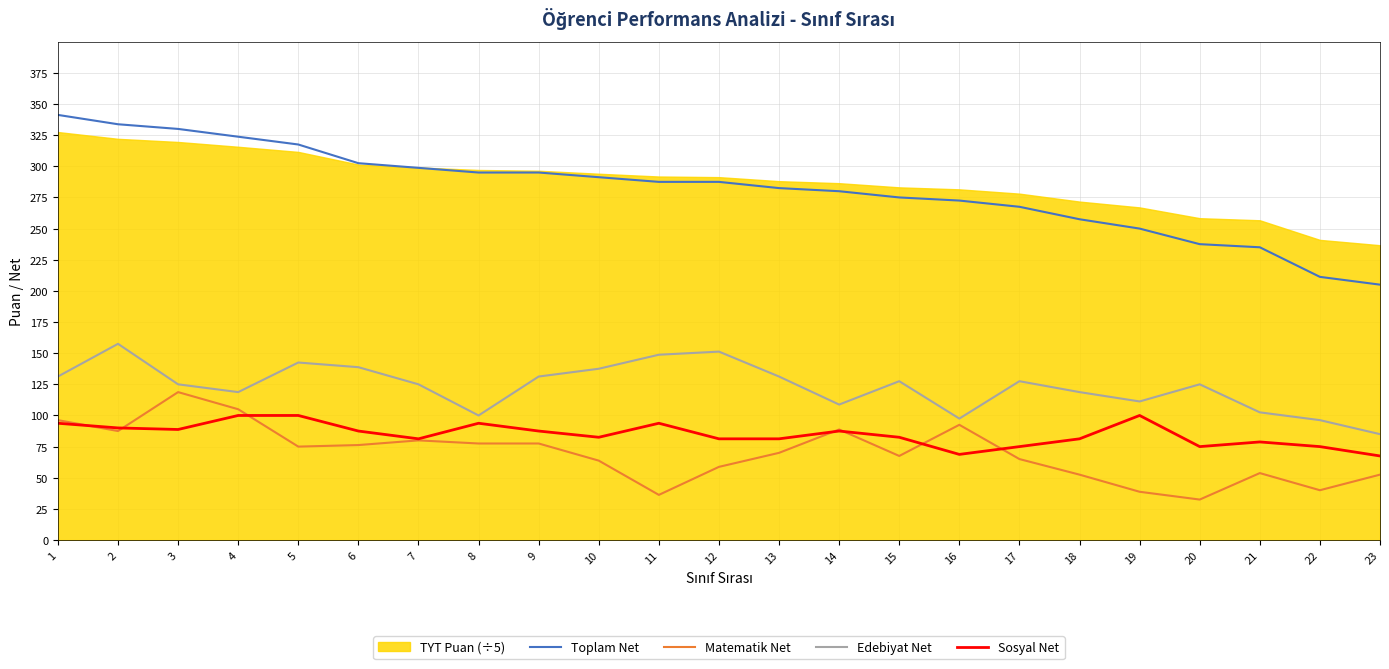

Does the chart have visible grid lines?

Yes